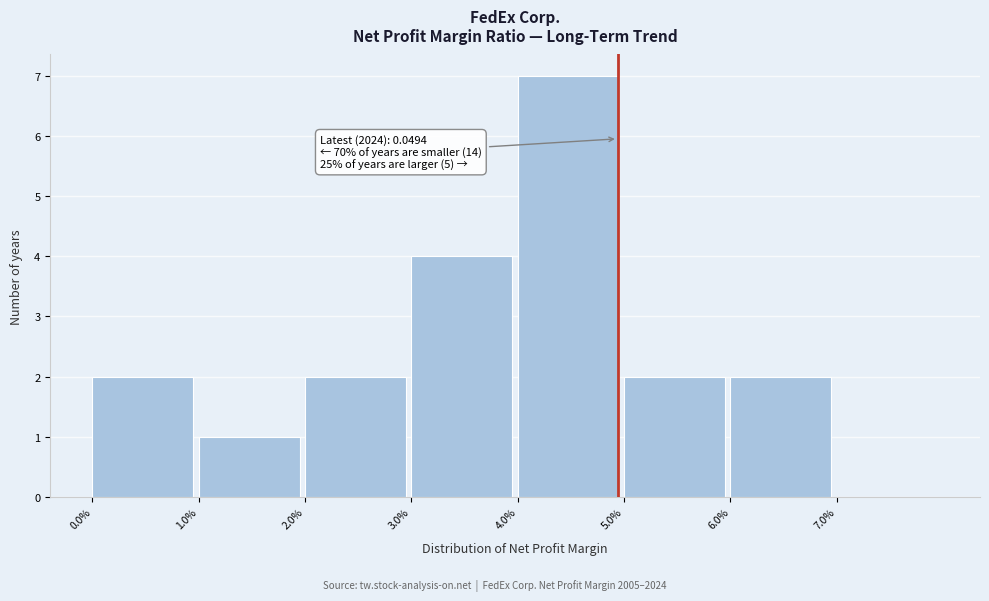

Reading left to right, transcribe all the data shown in this chart.

0.0%=2	1.0%=1	2.0%=2	3.0%=4	4.0%=7	5.0%=2	6.0%=2	7.0%=0